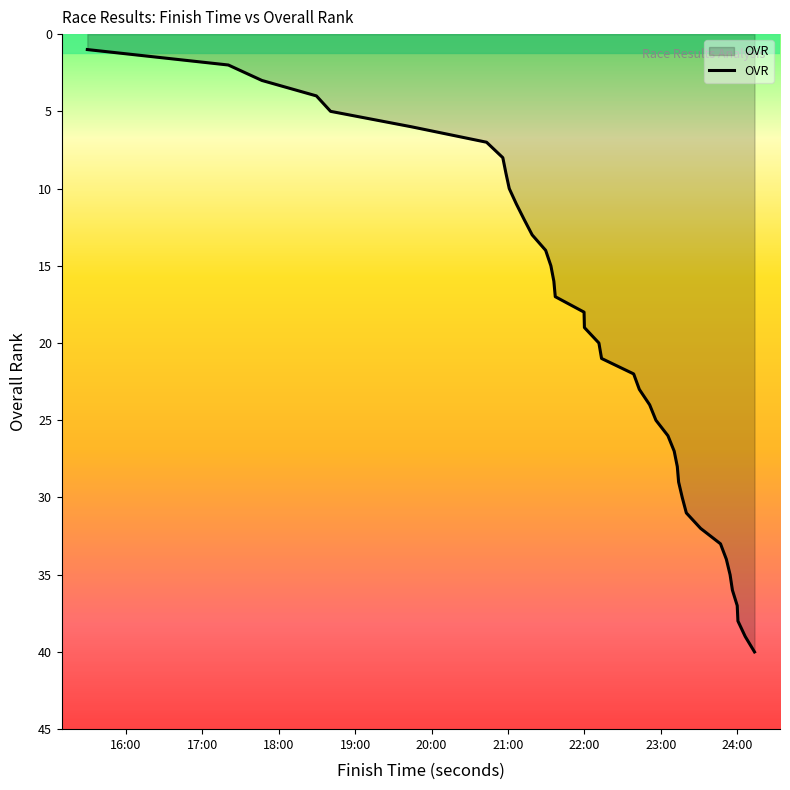

What is the maximum value shown in the chart?

40